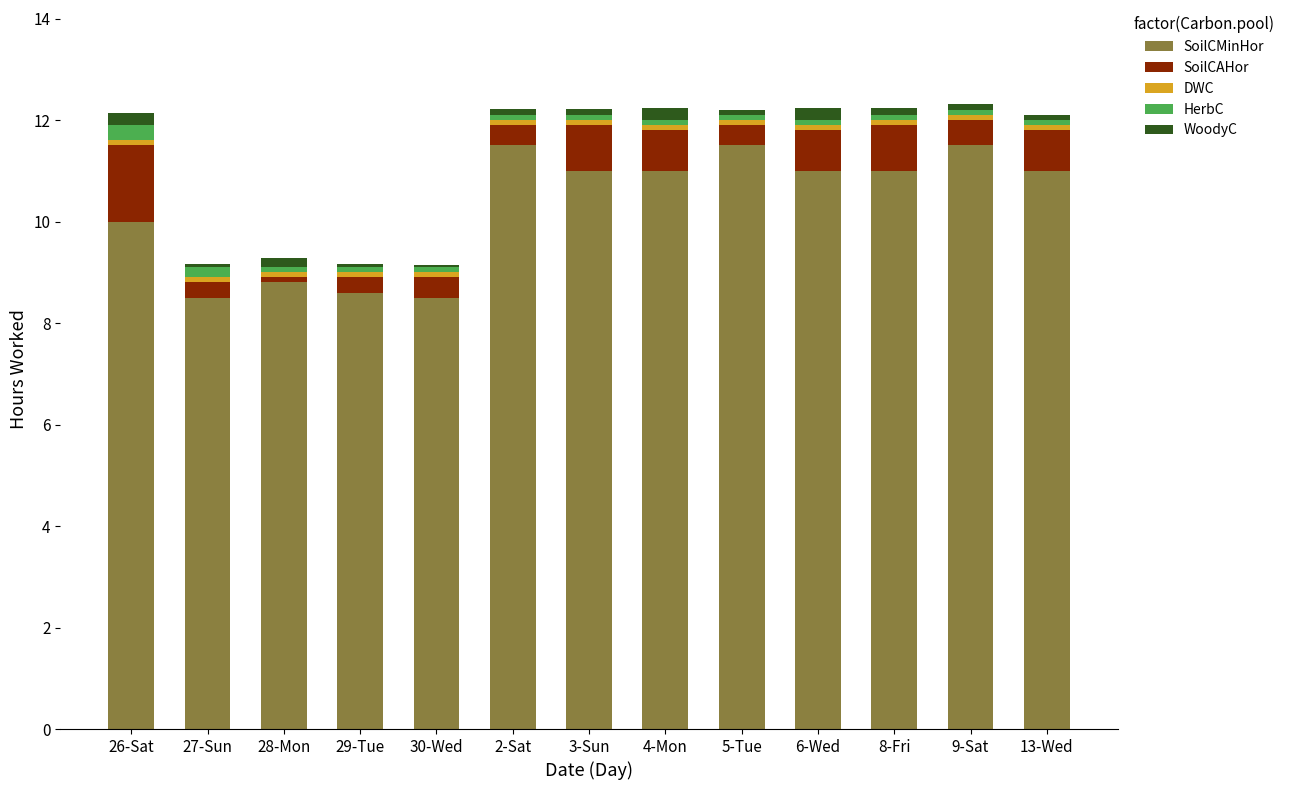

What is the highest value of the SoilCMinHor series?

11.5